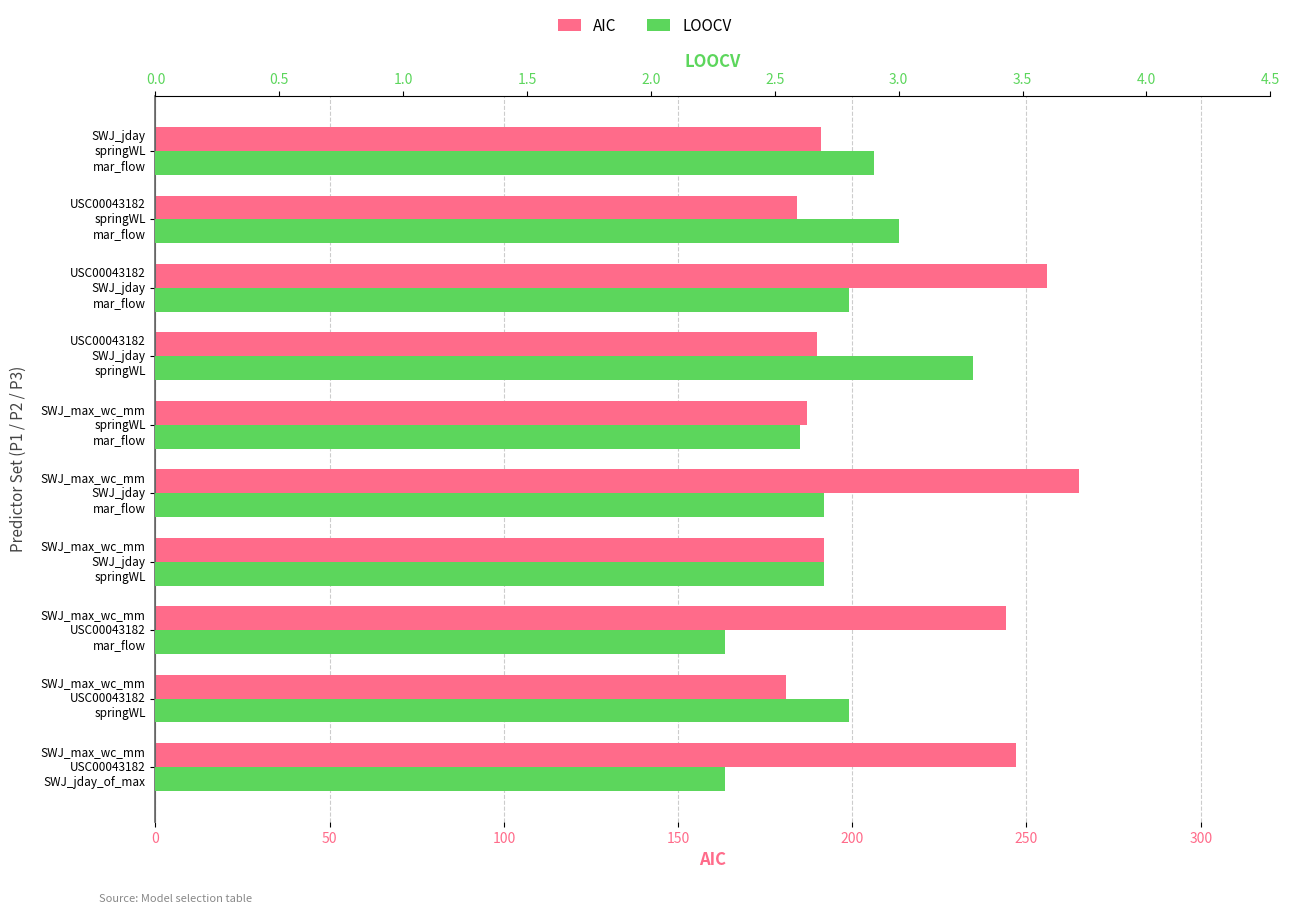

List the labels in order of LOOCV value, smallest first.

0, 100, 250, 150, 200, 50, 350, 9, 8, 300